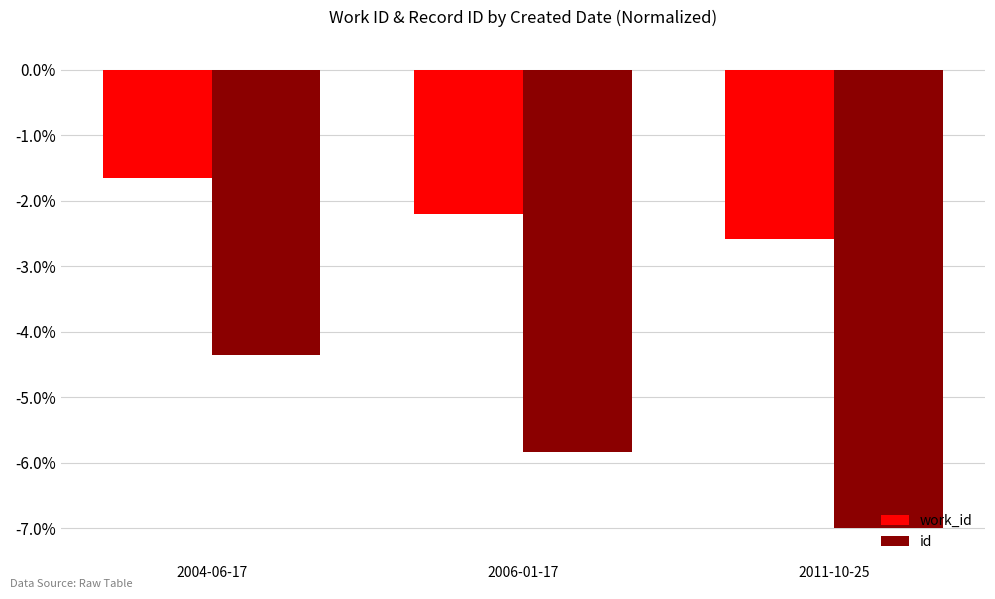

What is the spread (max minus min) of values at 2011-10-25?

4.4